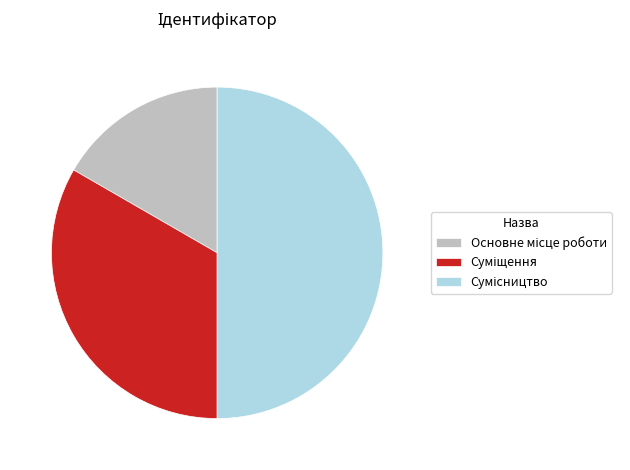

To the nearest percent, what is the difference between the largest and smallest slice percentages?

33%